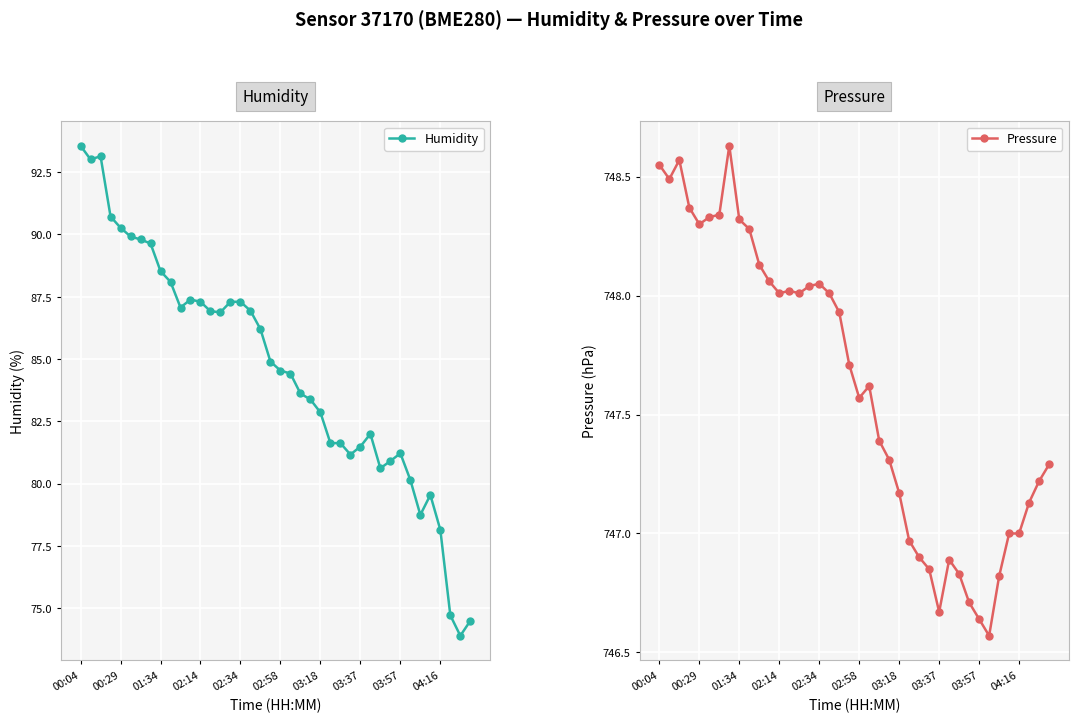

The Pressure series shows 411.5 at 00:04. True or false?

False